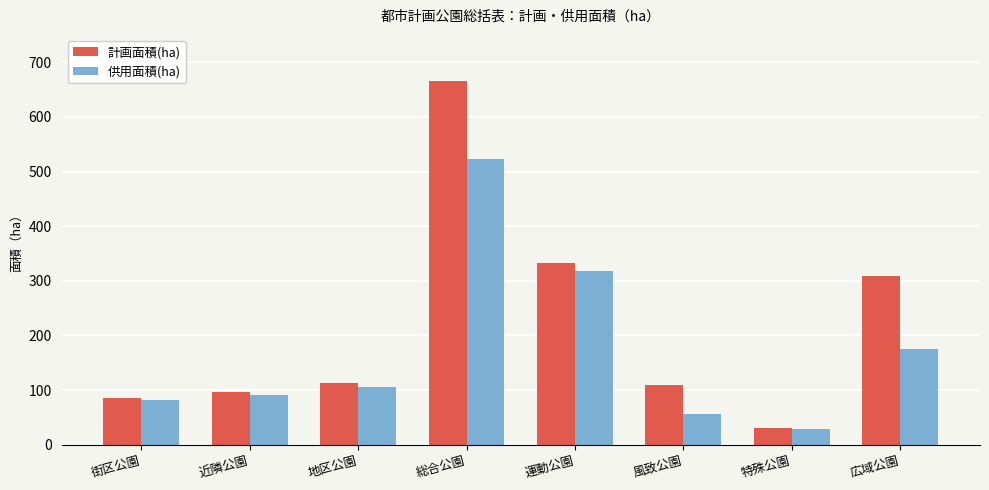

Rank the series by their maximum value, from highest to lowest.

計画面積(ha), 供用面積(ha)